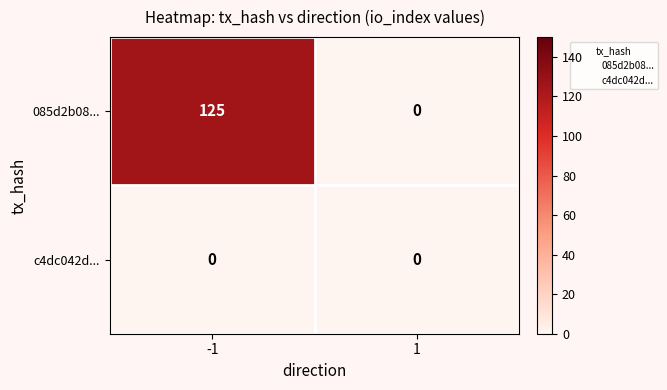

At -1, list the series in order from smallest to largest.

c4dc042d..., 085d2b08...